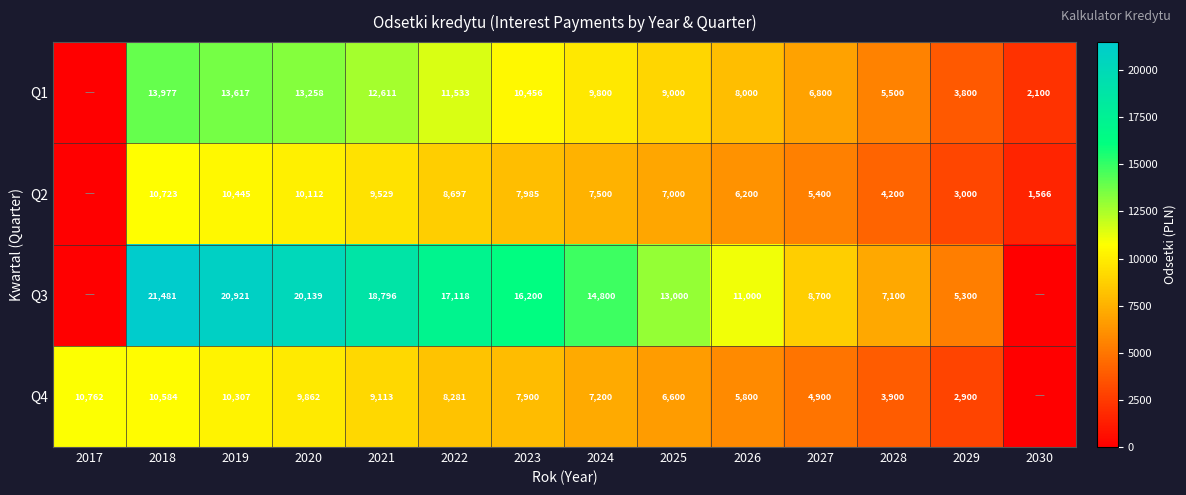

At 2023, list the series in order from smallest to largest.

Q4, Q2, Q1, Q3